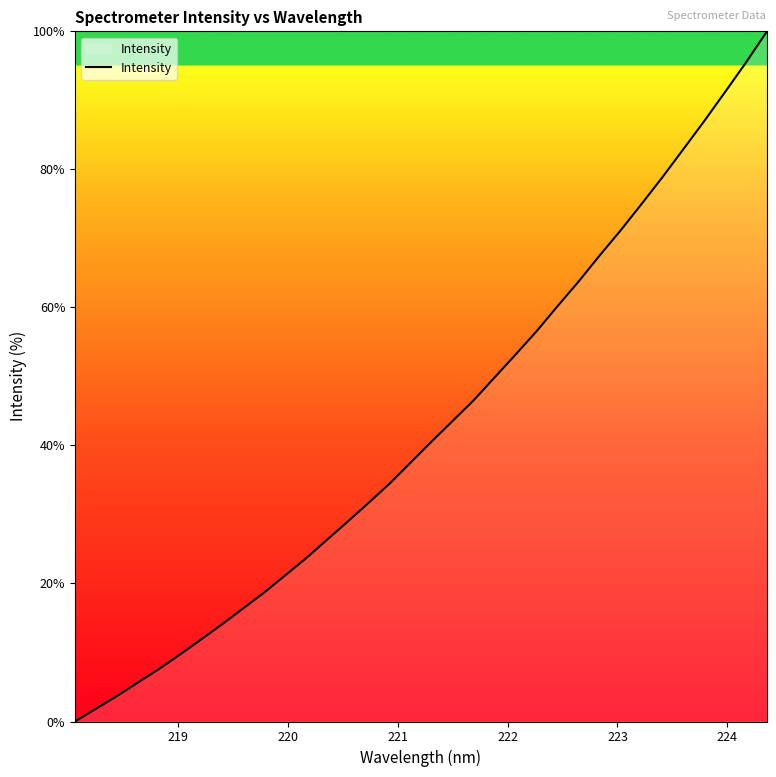

Does the chart display data point markers on the line(s)?

No